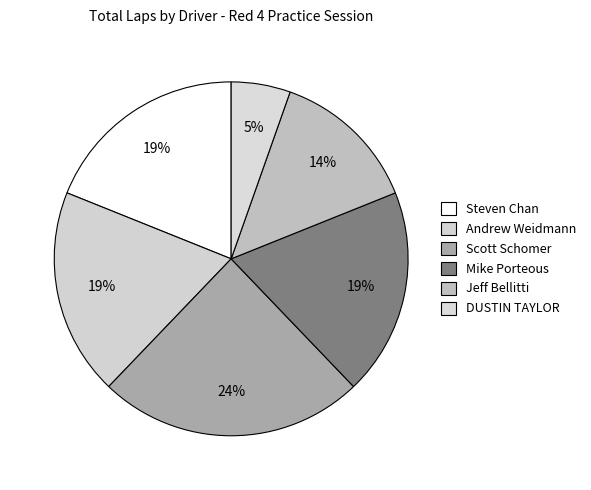

How many segments does this pie chart have?

6